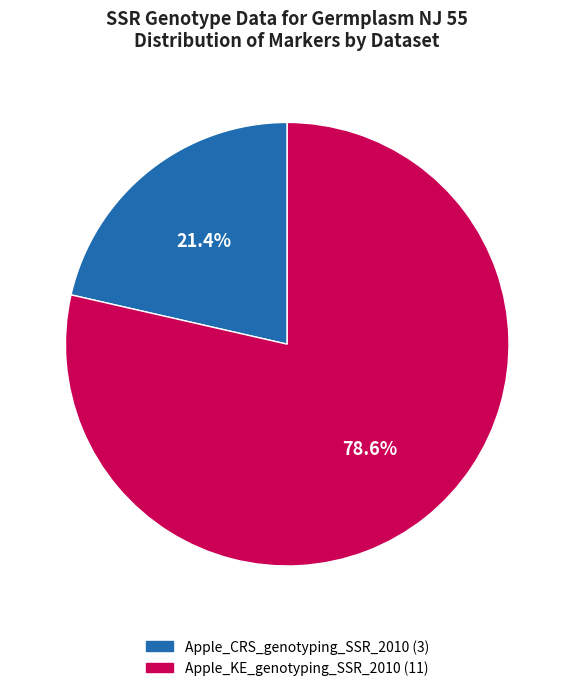

Which category has the biggest portion of the pie?

Apple_KE_genotyping_SSR_2010